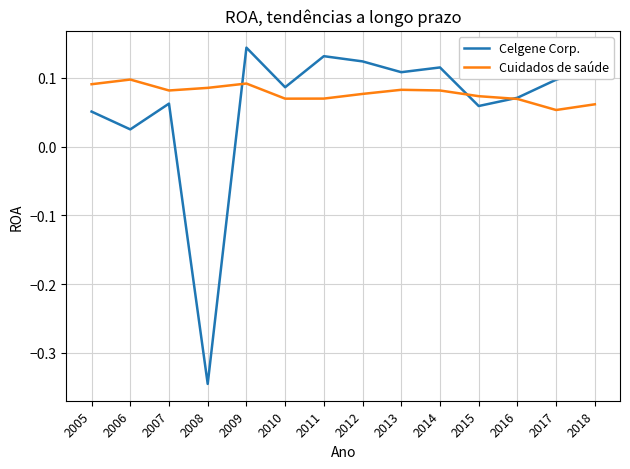

At which label does Celgene Corp. reach its peak?

2009